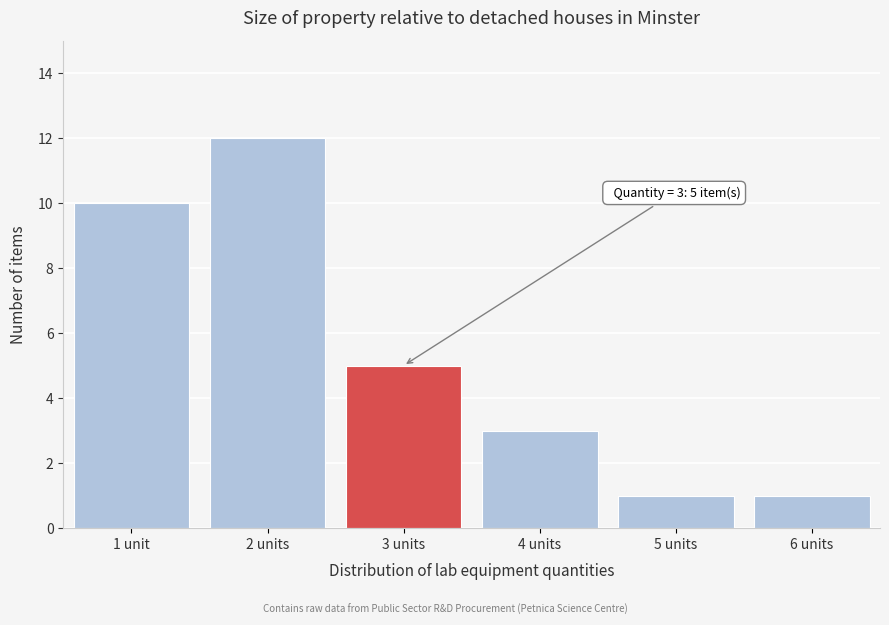

Reading right to left, what are all the values shown in this chart?

6 units=1	5 units=1	4 units=3	3 units=5	2 units=12	1 unit=10